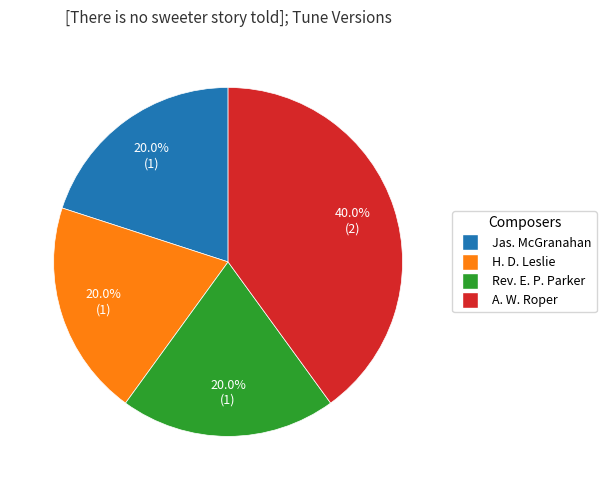

Is there a majority slice in this chart?

No